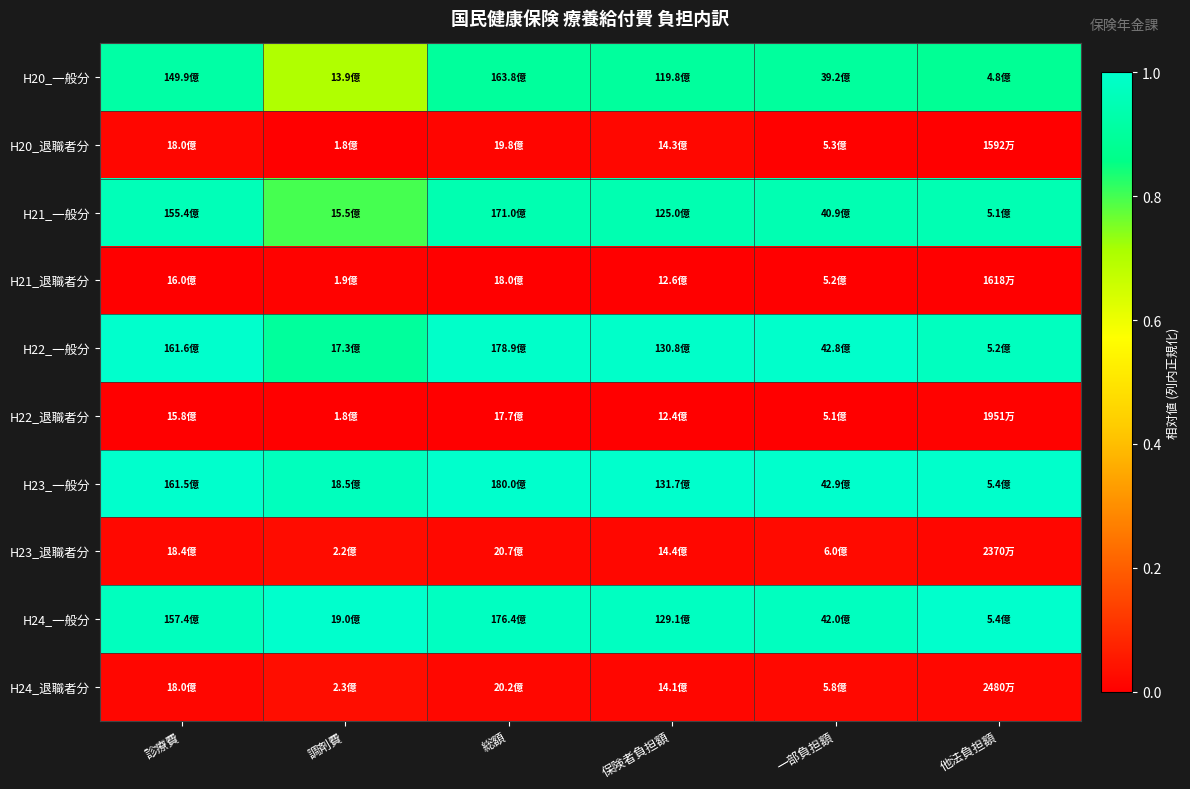

What is the difference between the highest and lowest values at 調剤費?

1.0